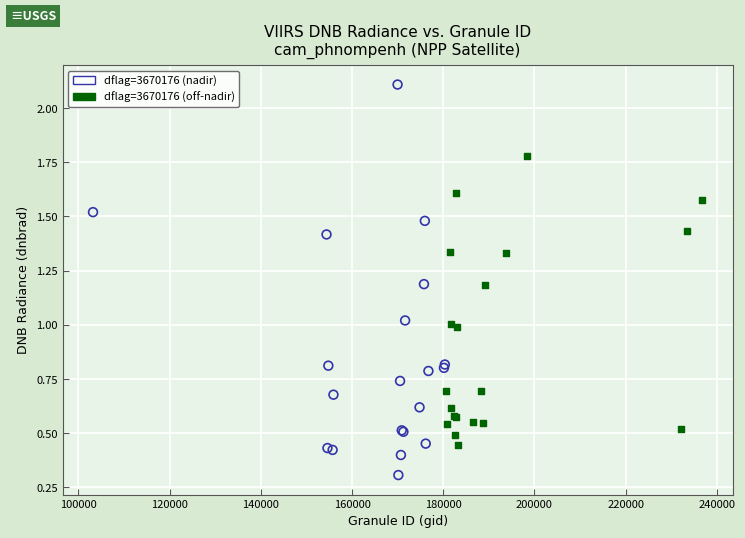

Which series has the largest Y range (max minus min)?

dflag=3670176 (nadir)